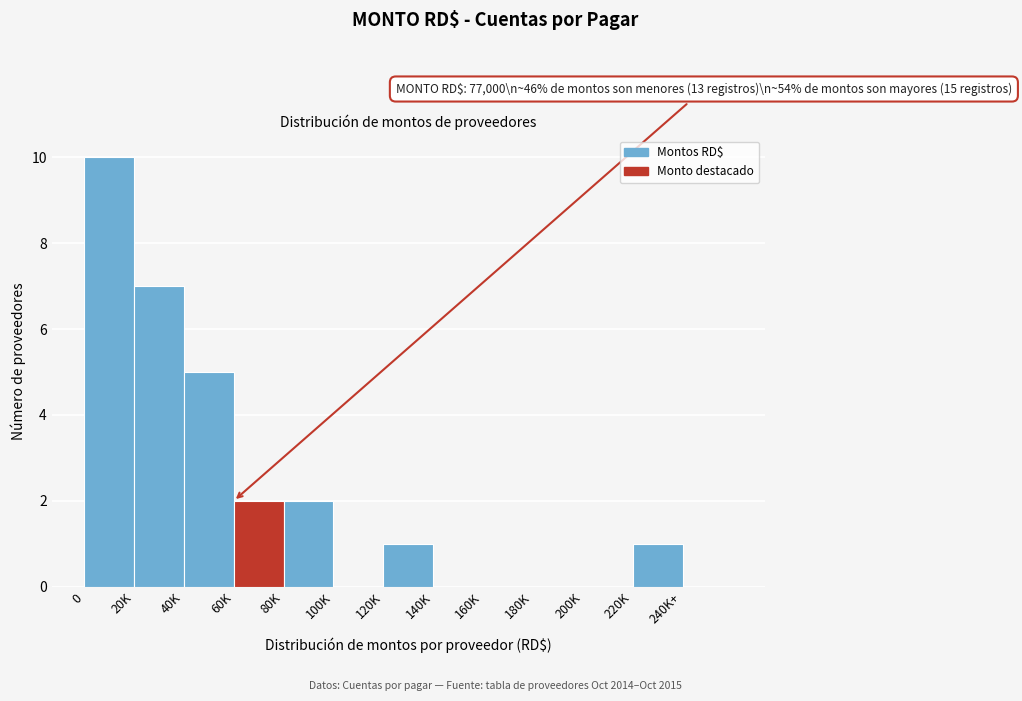

Reading right to left, extract all data points from this chart.

240K+=0	220K=1	200K=0	180K=0	160K=0	140K=0	120K=1	100K=0	80K=2	60K=2	40K=5	20K=7	0=10